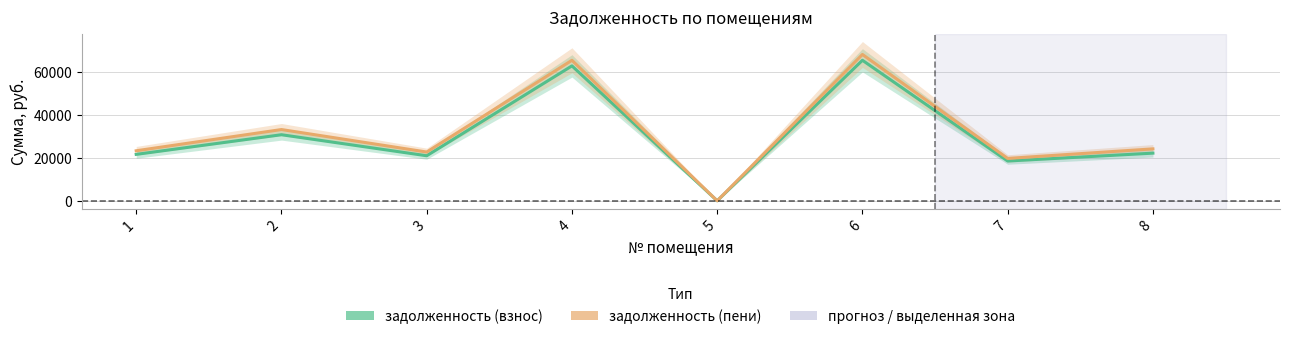

Is the value of задолженность (пени) at 8 greater than the value of задолженность (взнос) at 7?

Yes